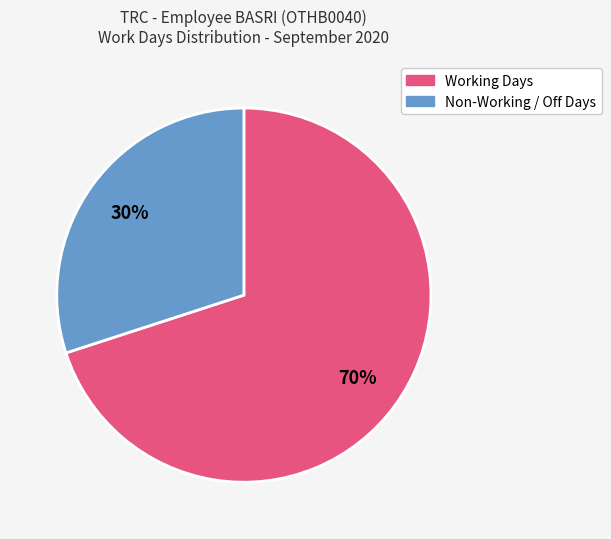

Does any single category account for the majority?

Yes